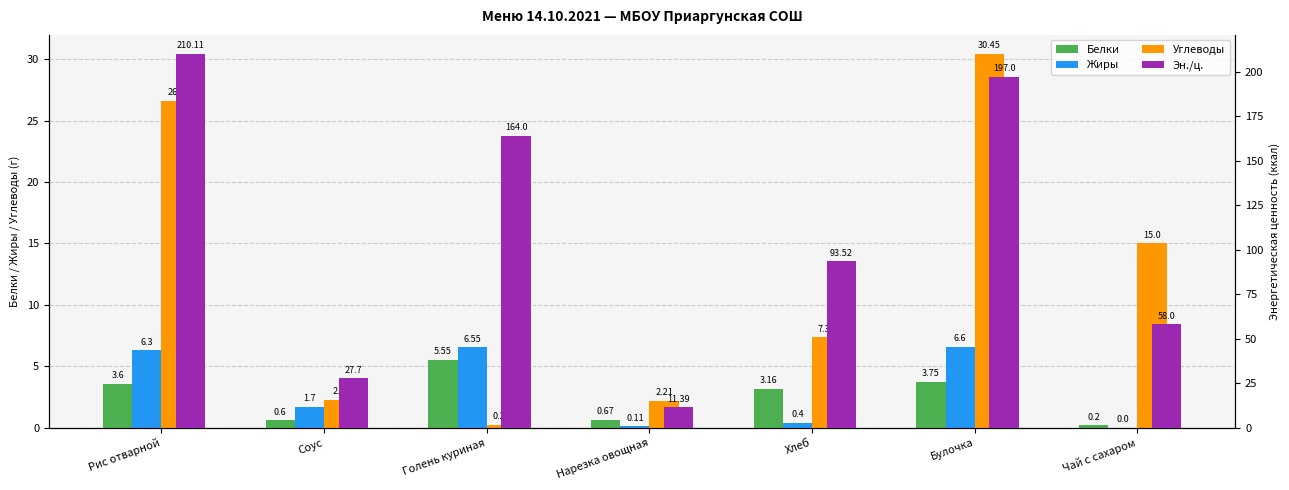

What is the difference between the maximum and minimum values in the Эн./ц. series?

198.7